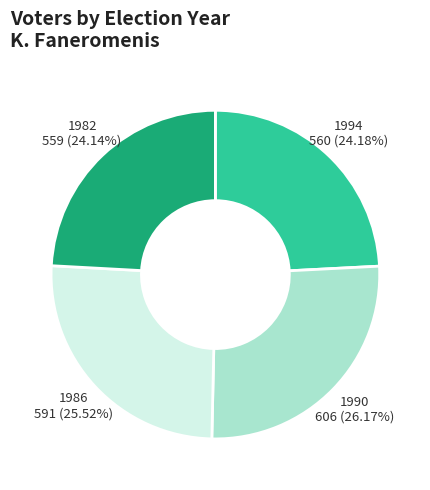

Do 1982 and 1994 together represent more than half of the pie?

No